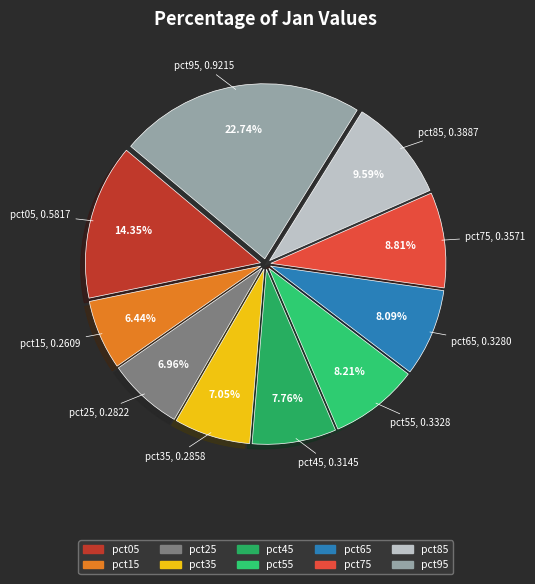

Is pct15 the majority of the pie?

No